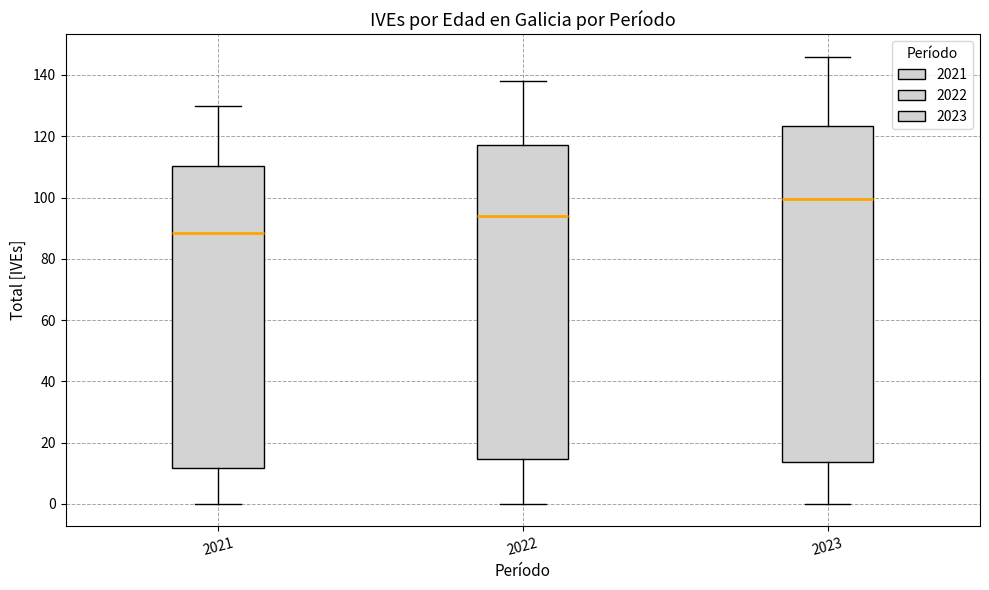

Which box's median line is the lowest?

2021